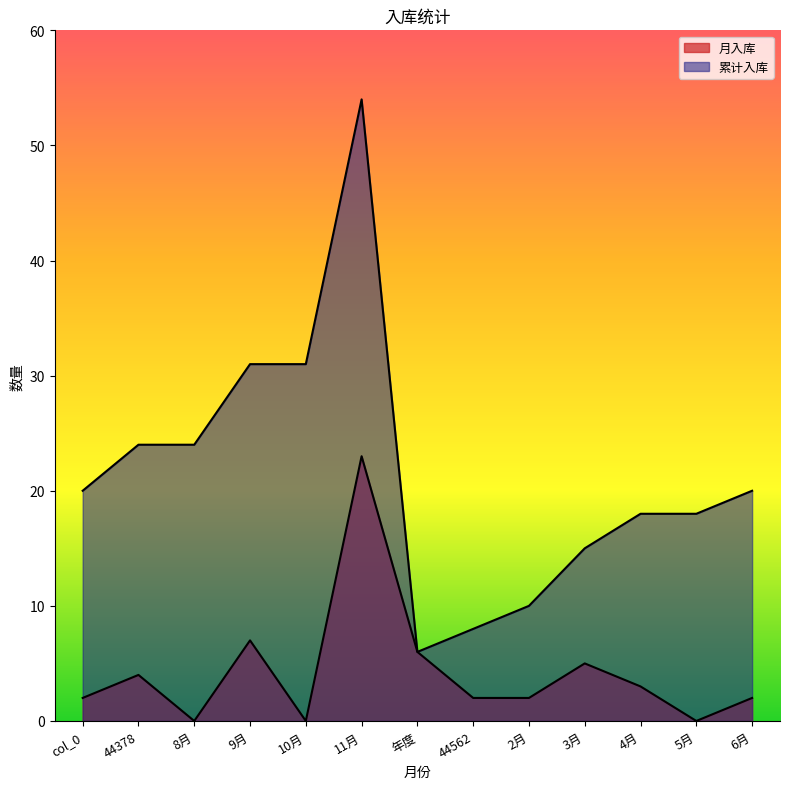

What is the spread (max minus min) of values at 8月?

24